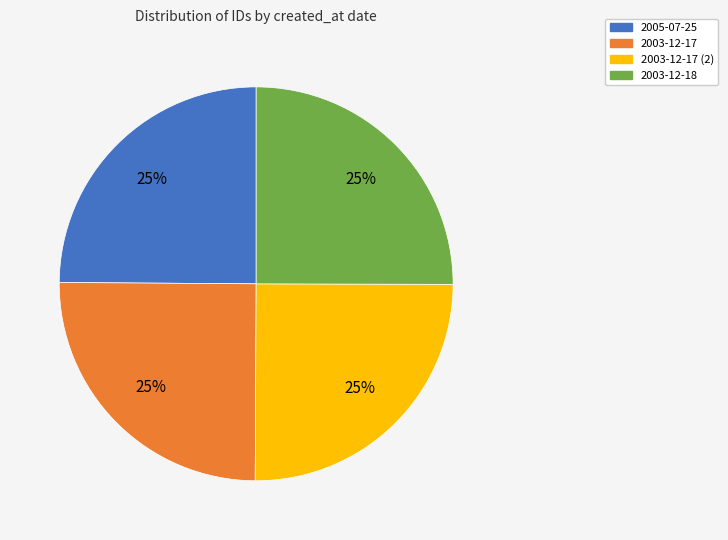

Count the number of slices in the pie.

4